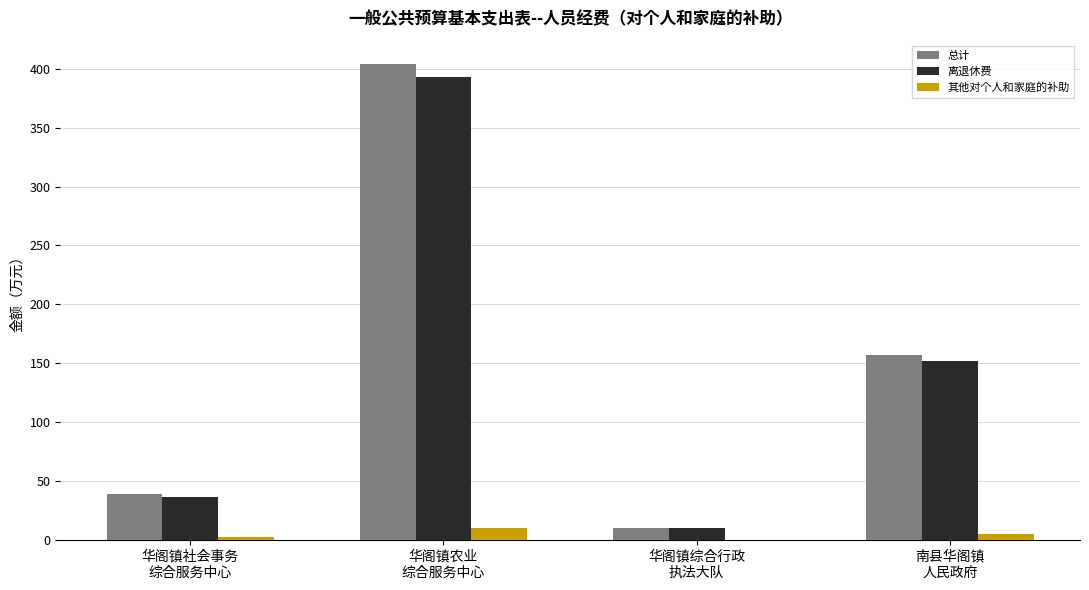

What is the maximum value shown in the chart?

403.6